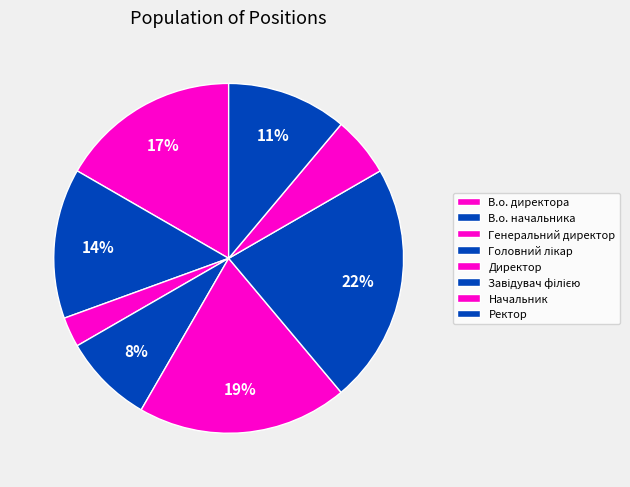

Which slice is the smallest?

Генеральний директор